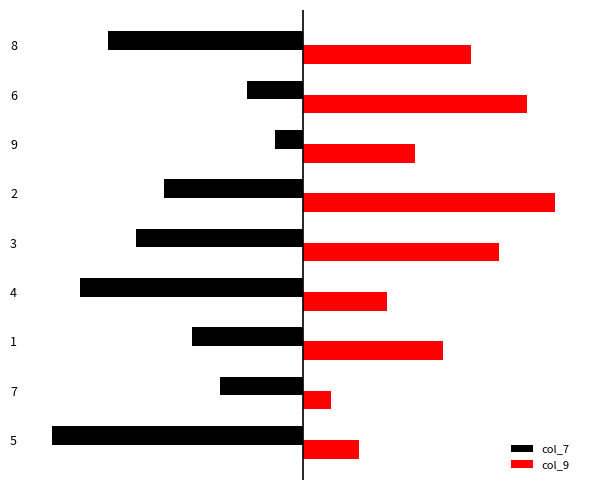

What are all the series names shown in the legend?

col_7, col_9